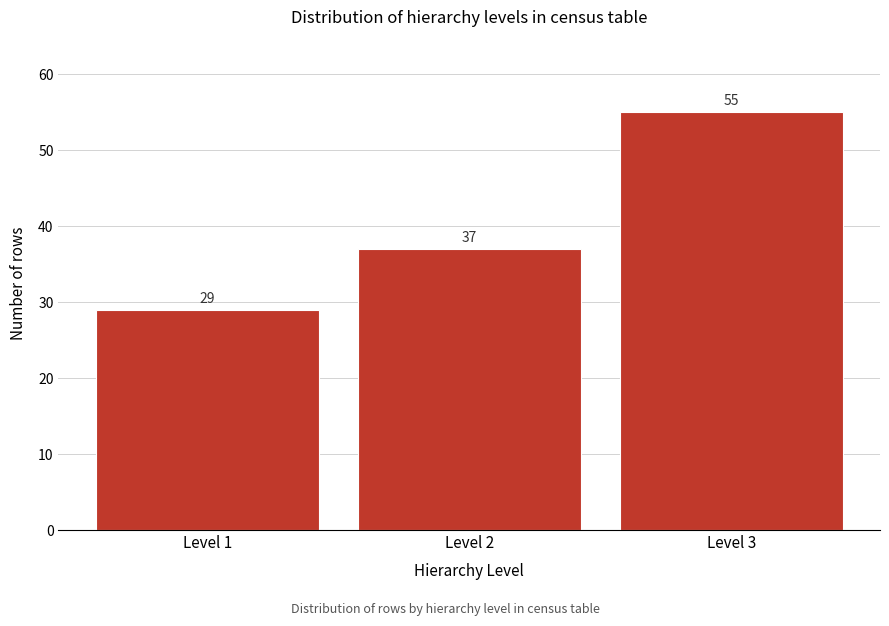

Reading left to right, list every bar in this chart as the range it spans on the x-axis followed by its height.

0.5 to 1.5: 29
1.5 to 2.5: 37
2.5 to 3.5: 55